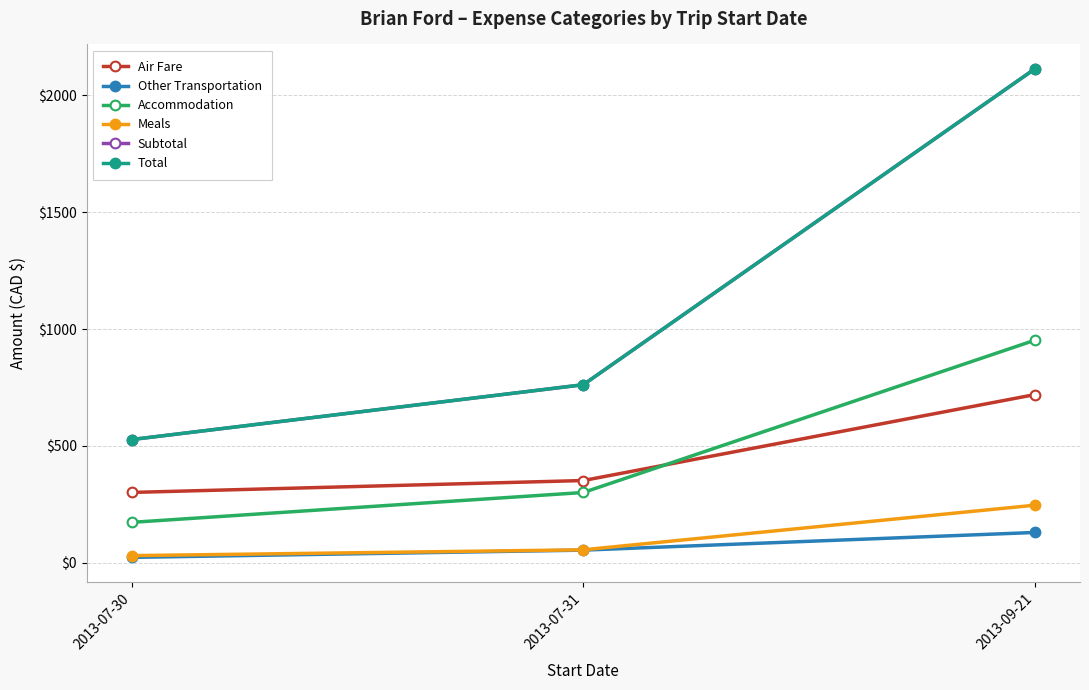

Does the chart have visible grid lines?

Yes